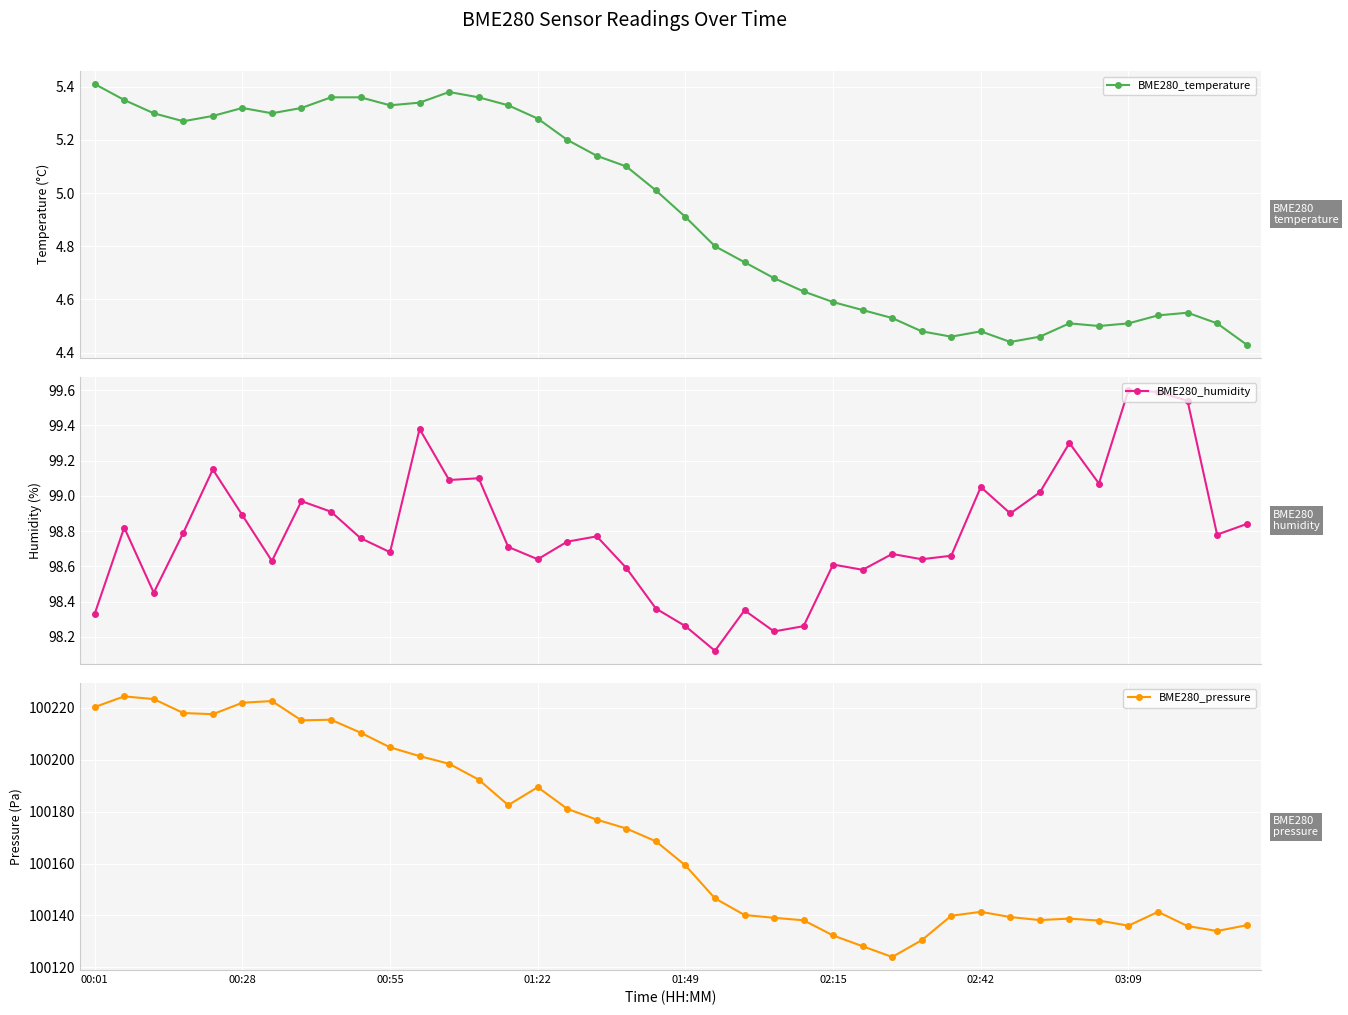

What is the maximum value shown in the chart?

100224.3